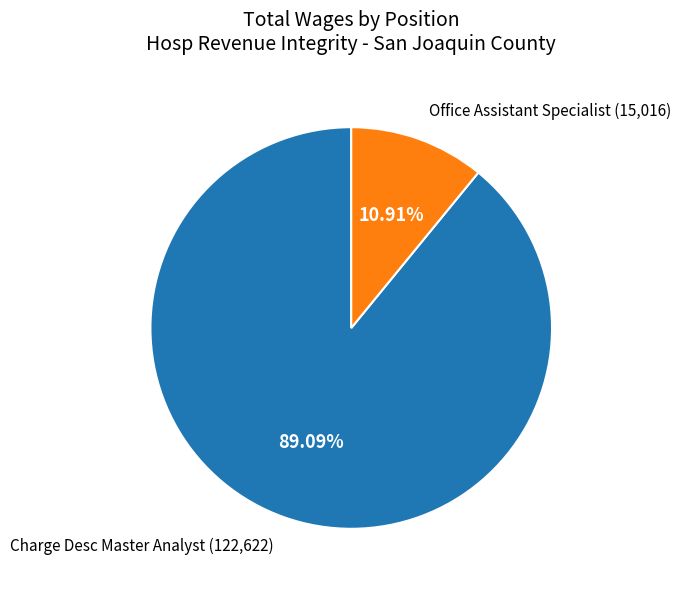

Is there a majority slice in this chart?

Yes